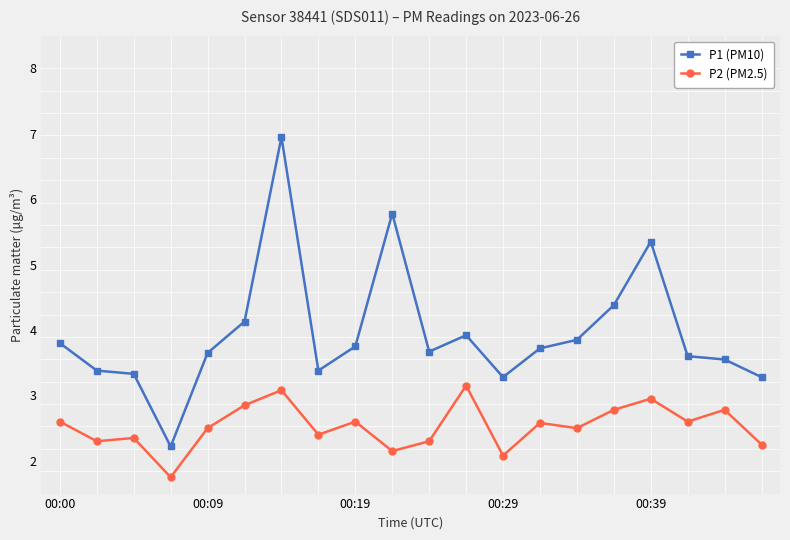

True or false: P2 (PM2.5) and P1 (PM10) intersect in this chart.

False